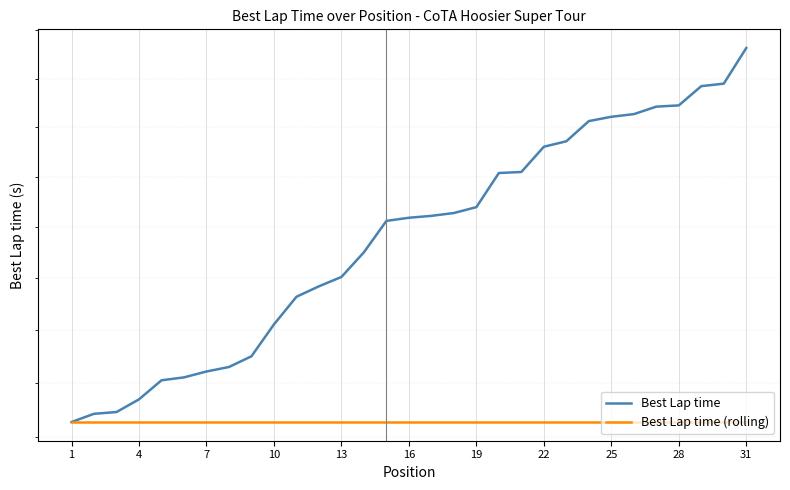

What is the highest value of the Best Lap time series?

139.3